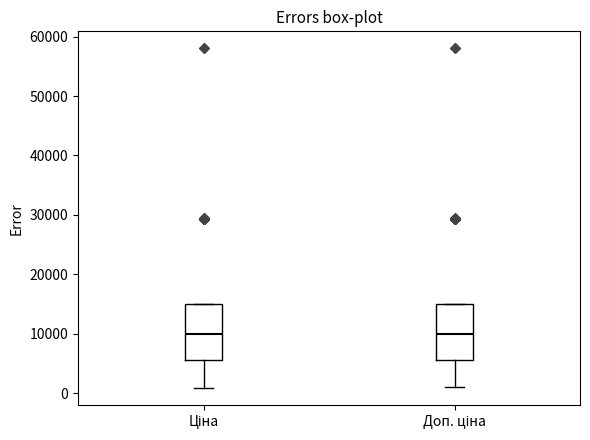

Where is the upper edge of the box for Доп. ціна on the y-axis? The values are not printed on the chart, so give them approximately, as read against the axis.

15000